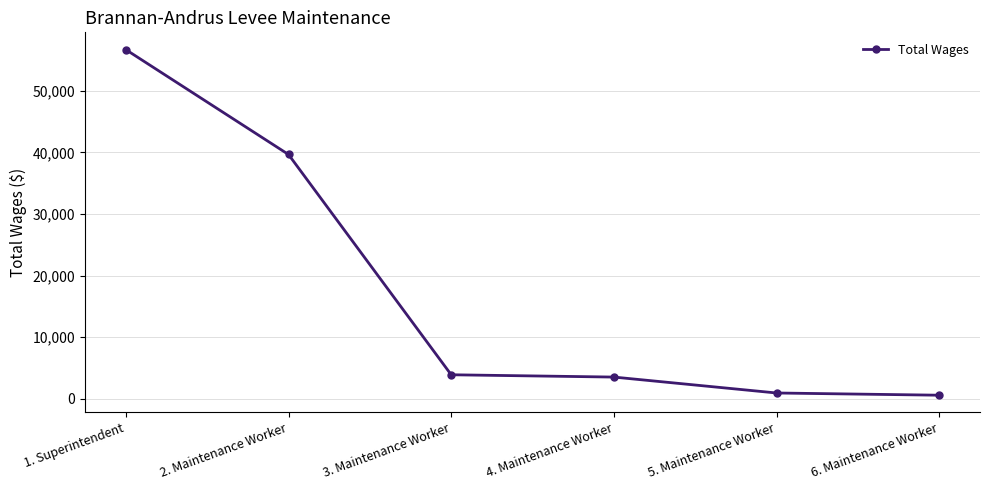

The value at 4. Maintenance Worker is 3488. True or false?

True